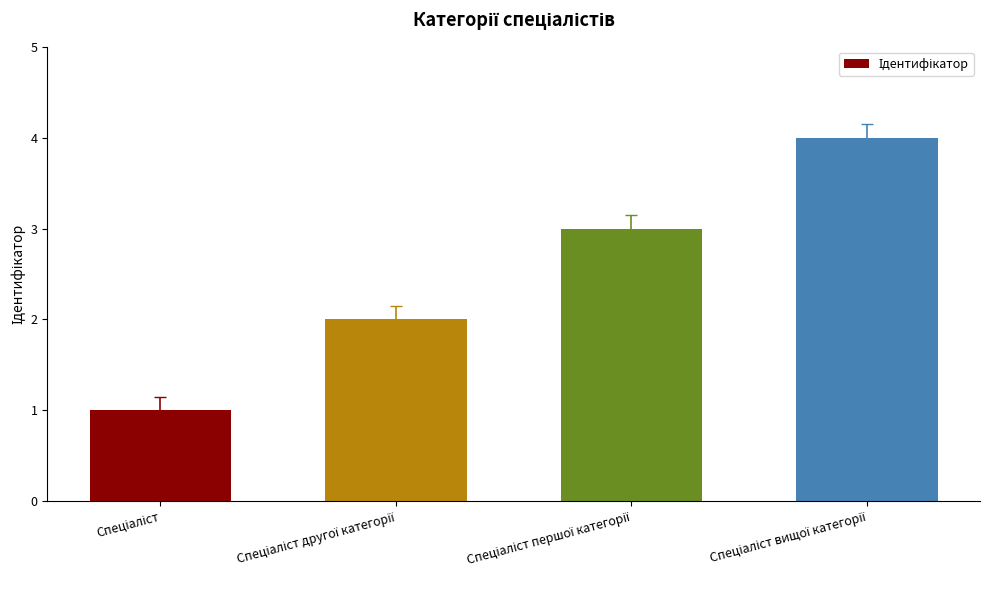

What is the maximum value shown in the chart?

4